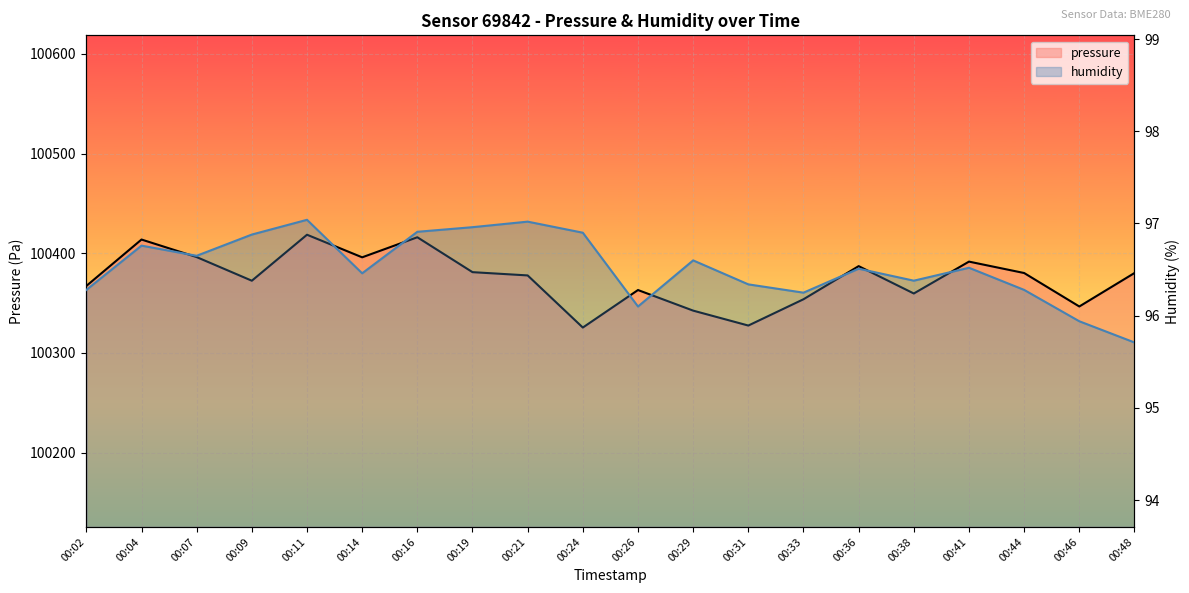

At how many categories does at least one series exceed 78886?

20